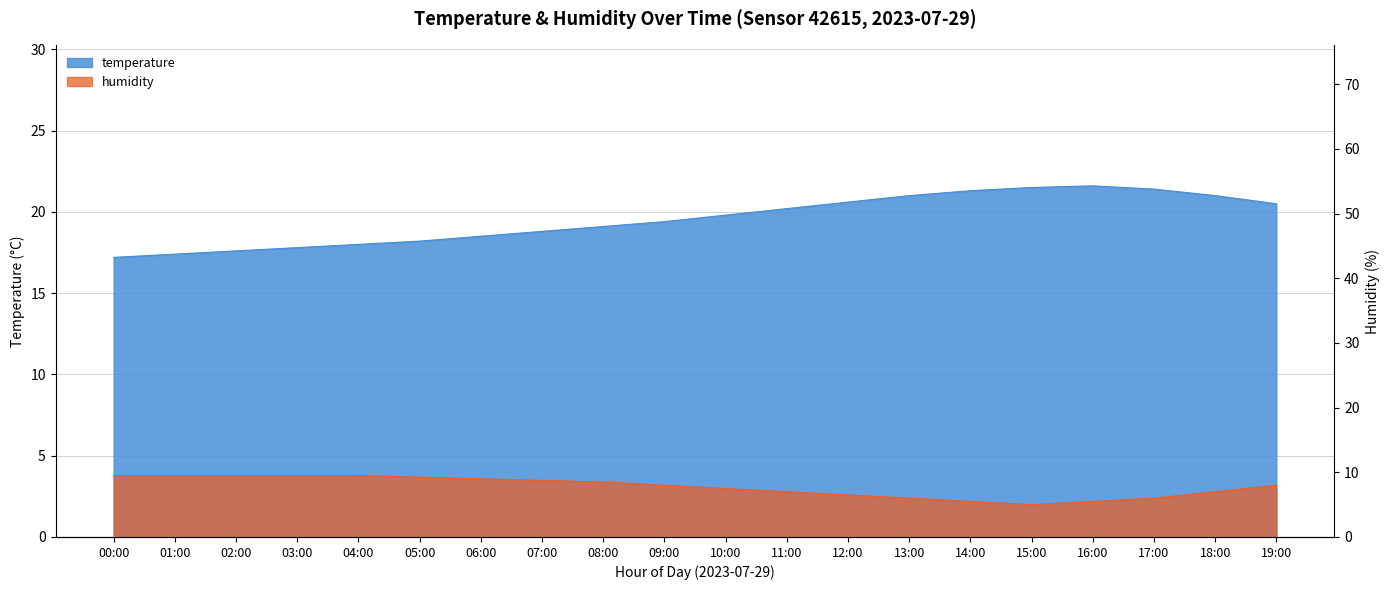

Reading left to right, extract all data points from this chart.

temperature: 00:00=17.2	01:00=17.4	02:00=17.6	03:00=17.8	04:00=18.0	05:00=18.2	06:00=18.5	07:00=18.8	08:00=19.1	09:00=19.4	10:00=19.8	11:00=20.2	12:00=20.6	13:00=21.0	14:00=21.3	15:00=21.5	16:00=21.6	17:00=21.4	18:00=21.0	19:00=20.5
humidity: 00:00=9.5	01:00=9.5	02:00=9.5	03:00=9.5	04:00=9.5	05:00=9.2	06:00=9.0	07:00=8.8	08:00=8.5	09:00=8.0	10:00=7.5	11:00=7.0	12:00=6.5	13:00=6.0	14:00=5.5	15:00=5.0	16:00=5.5	17:00=6.0	18:00=7.0	19:00=8.0